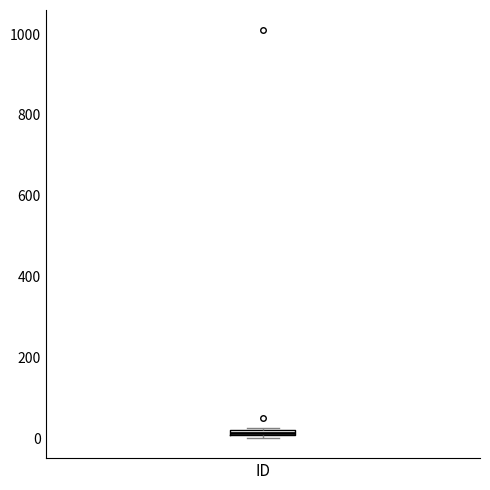

Where is the upper edge of the box for ID on the y-axis? The values are not printed on the chart, so give them approximately, as read against the axis.

20